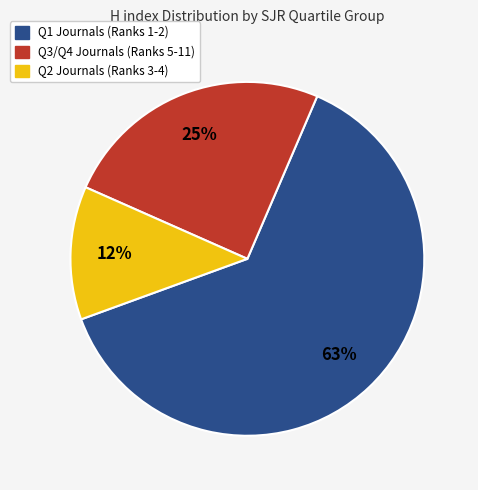

To the nearest percent, what is the difference between the largest and smallest slice percentages?

51%